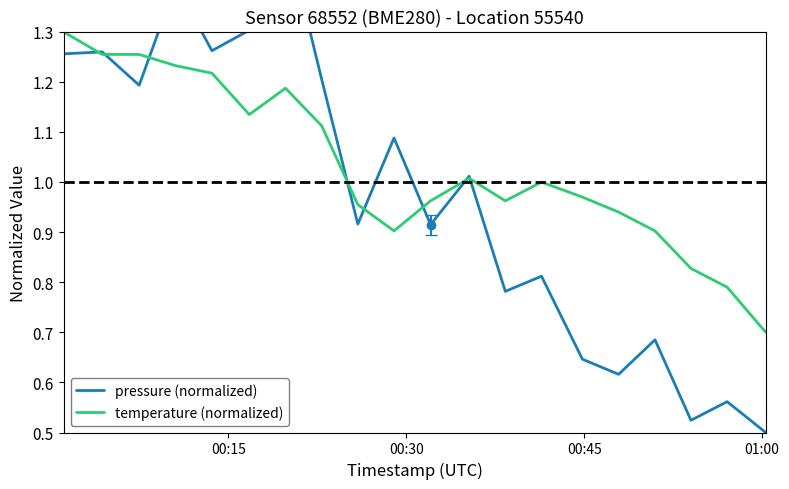

What is the minimum value for temperature (normalized)?

0.7